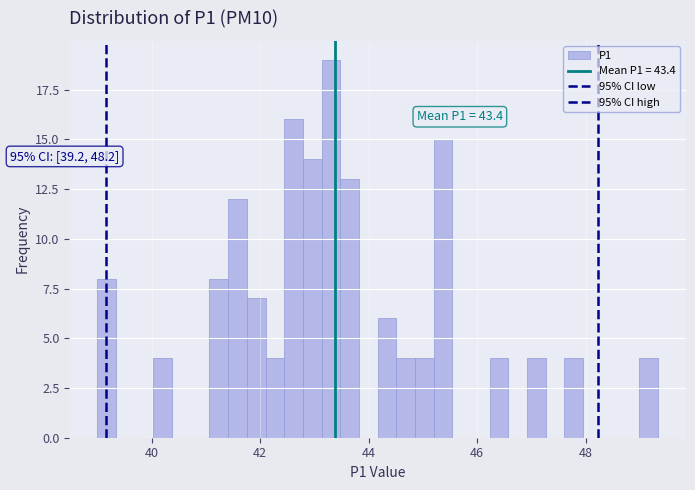

Read against the x-axis, roughly where is the centre of the tallest bar?

43.4